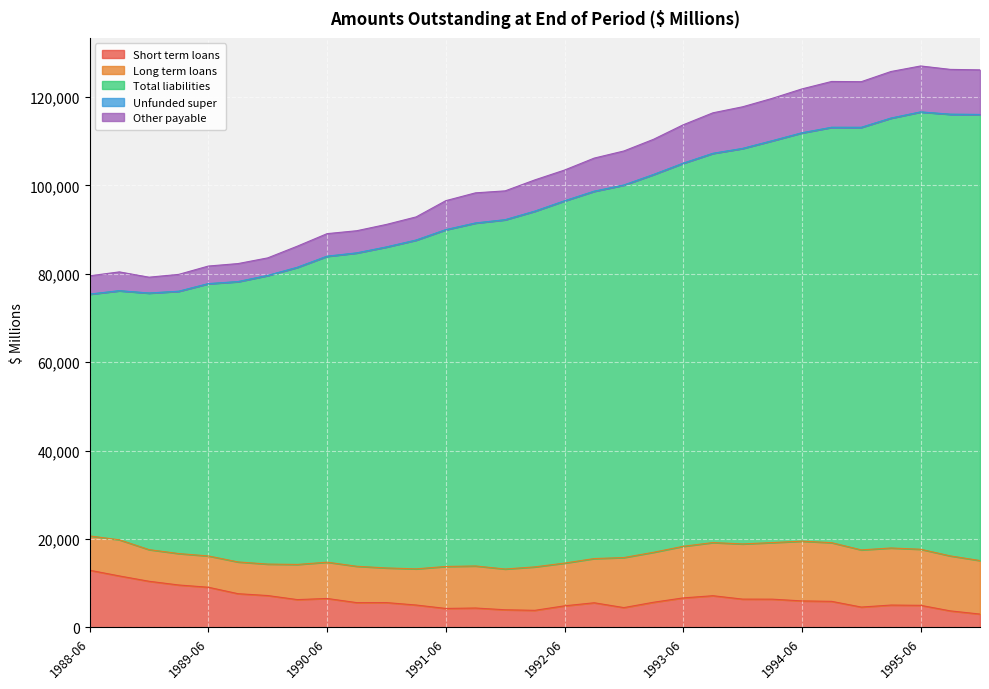

What is the lowest value of the Short term loans series?

3013